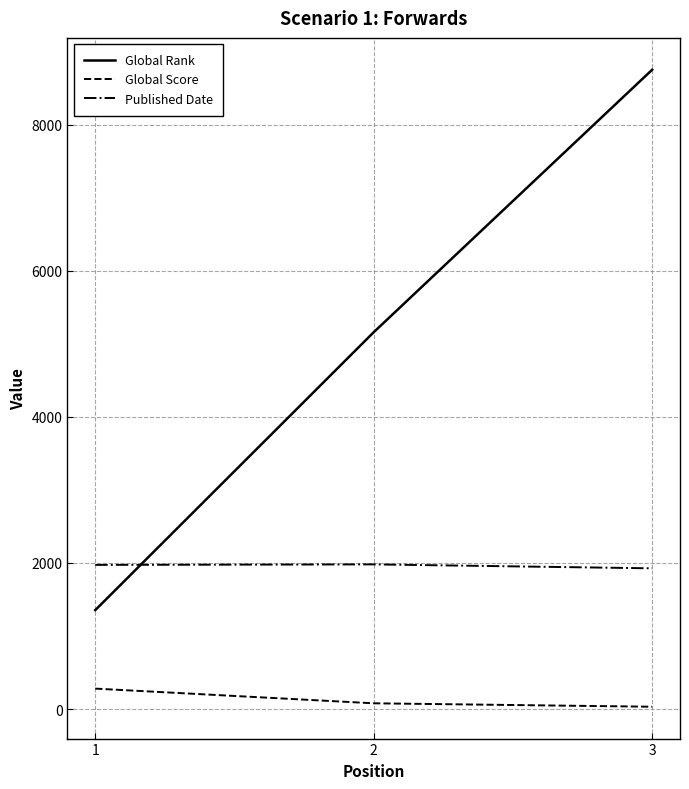

List the series in order of their peak value, lowest first.

Global Score, Published Date, Global Rank